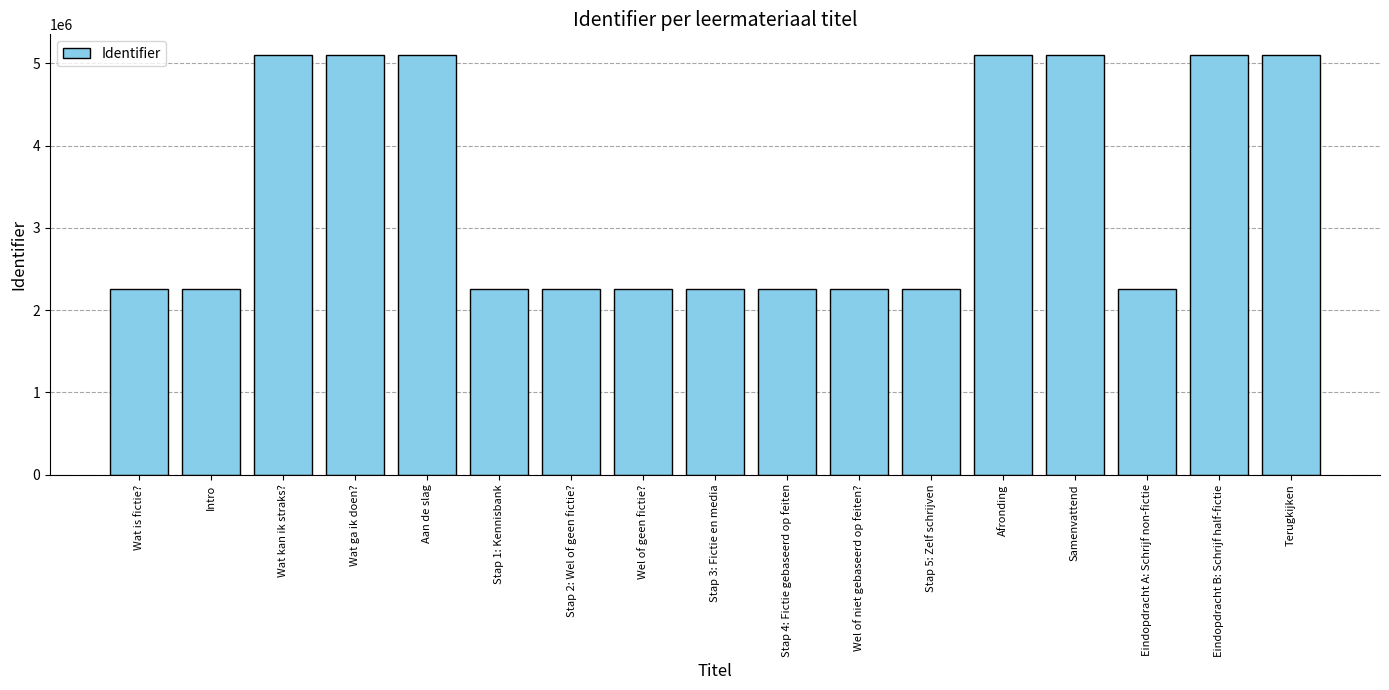

What is the maximum value shown in the chart?

5099058